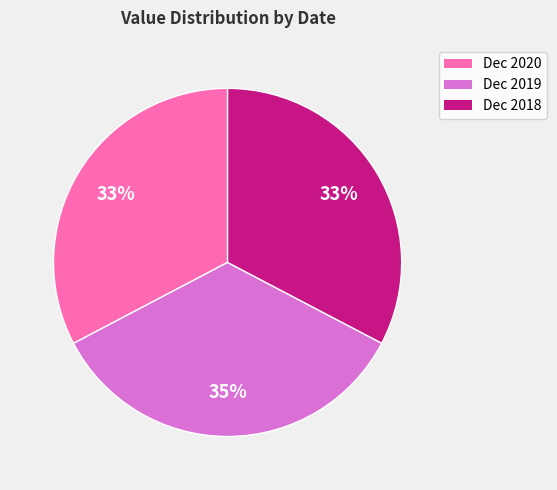

How many slices are in this pie chart?

3